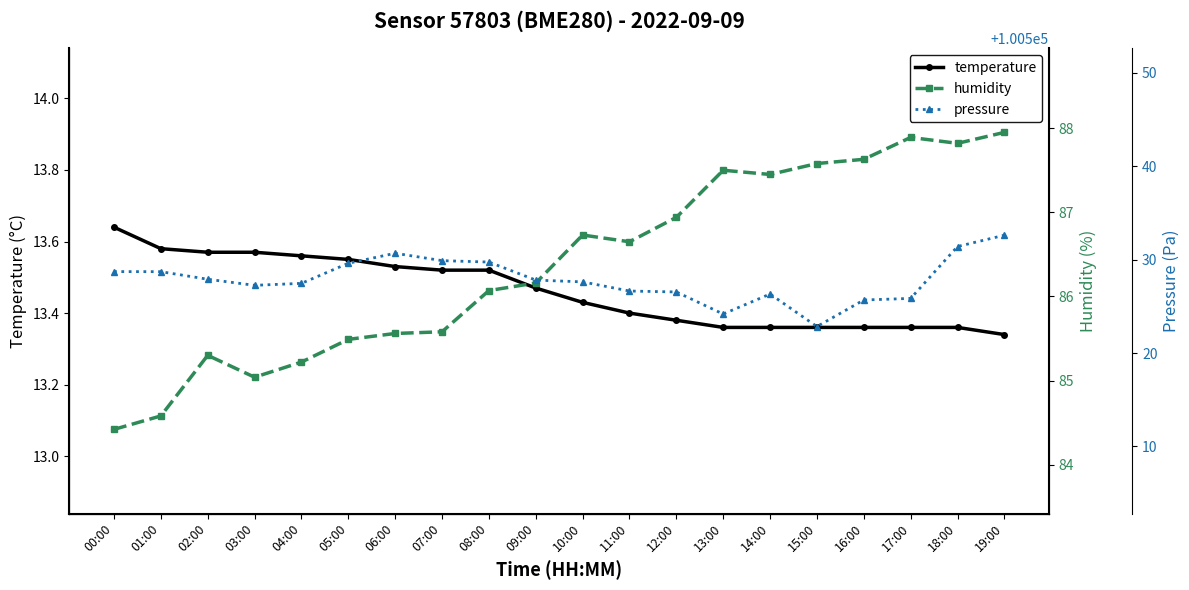

Rank the categories by humidity value from lowest to highest.

00:00, 01:00, 03:00, 04:00, 02:00, 05:00, 06:00, 07:00, 08:00, 09:00, 11:00, 10:00, 12:00, 14:00, 13:00, 15:00, 16:00, 18:00, 17:00, 19:00